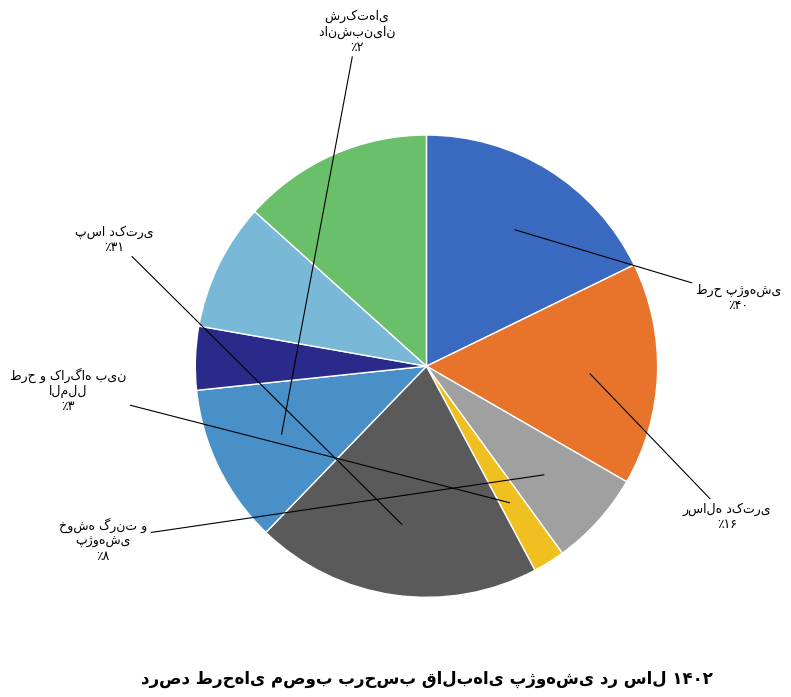

Is there a majority slice in this chart?

No